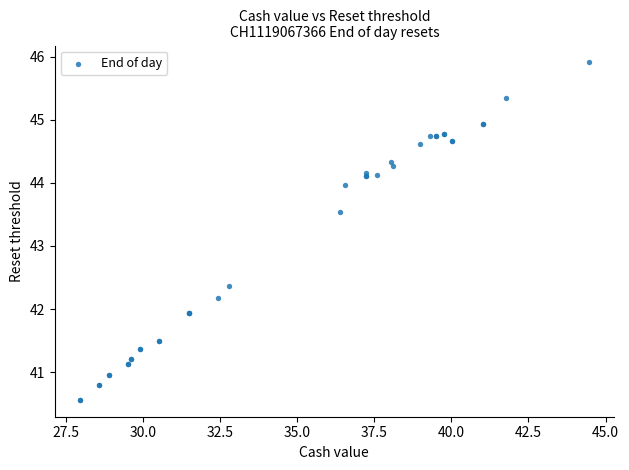

What Y value in the scatter plot is closest to 43?

43.5